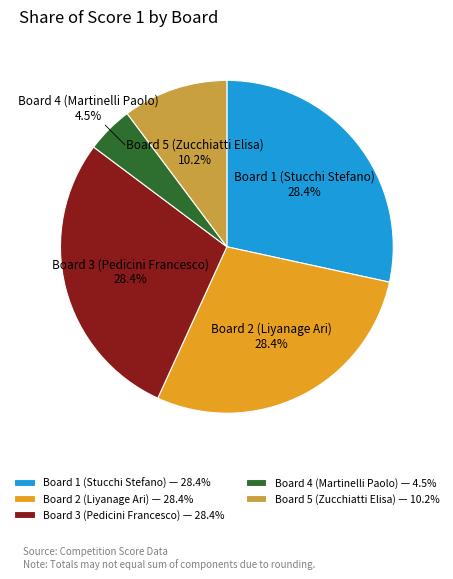

What portion of the pie excludes Board 5 (Zucchiatti Elisa)?

89.8%